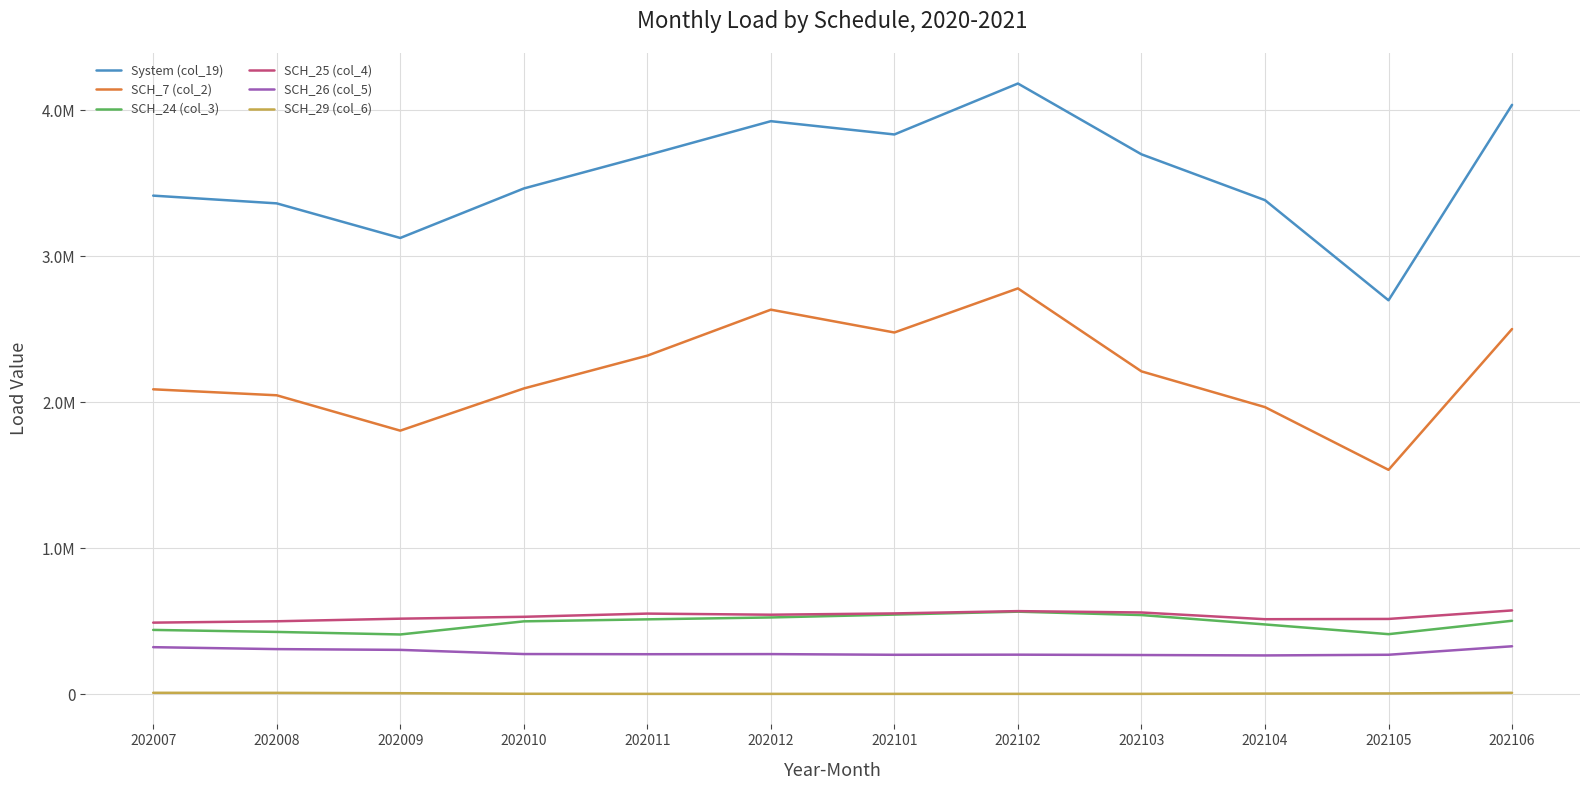

Rank the series by their maximum value, from highest to lowest.

System (col_19), SCH_7 (col_2), SCH_25 (col_4), SCH_24 (col_3), SCH_26 (col_5), SCH_29 (col_6)